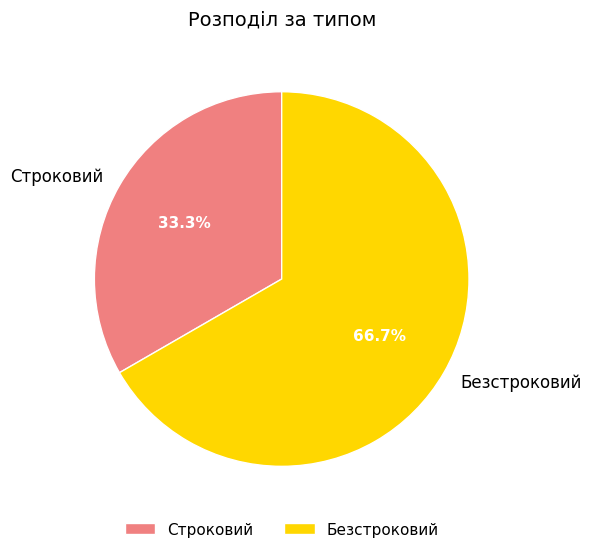

Which slice represents more than half of the pie?

Безстроковий